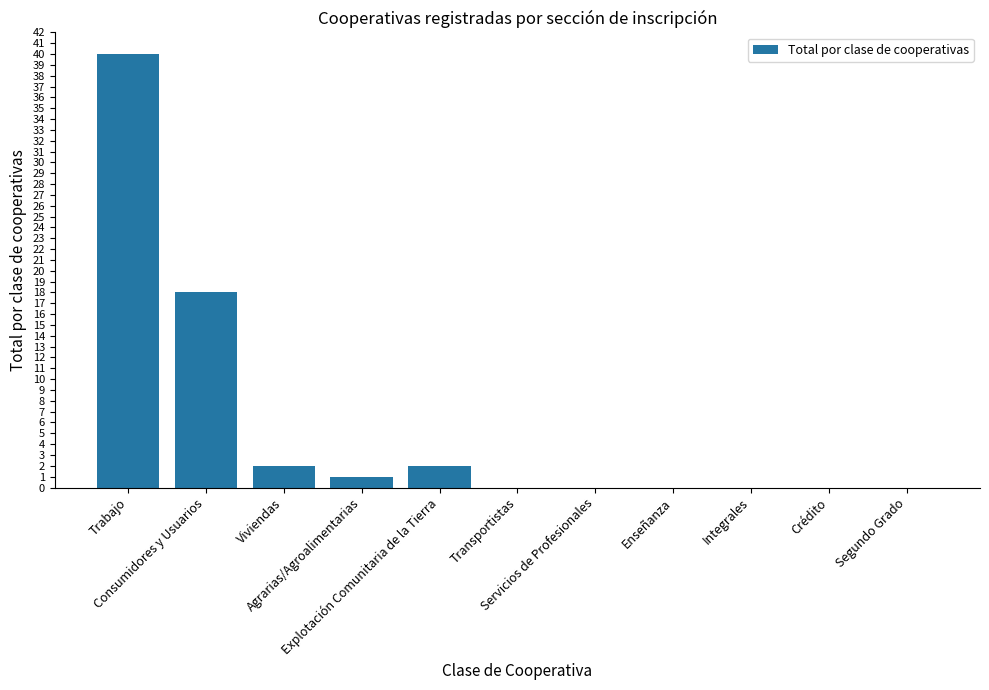

What is the sum of all values?

63